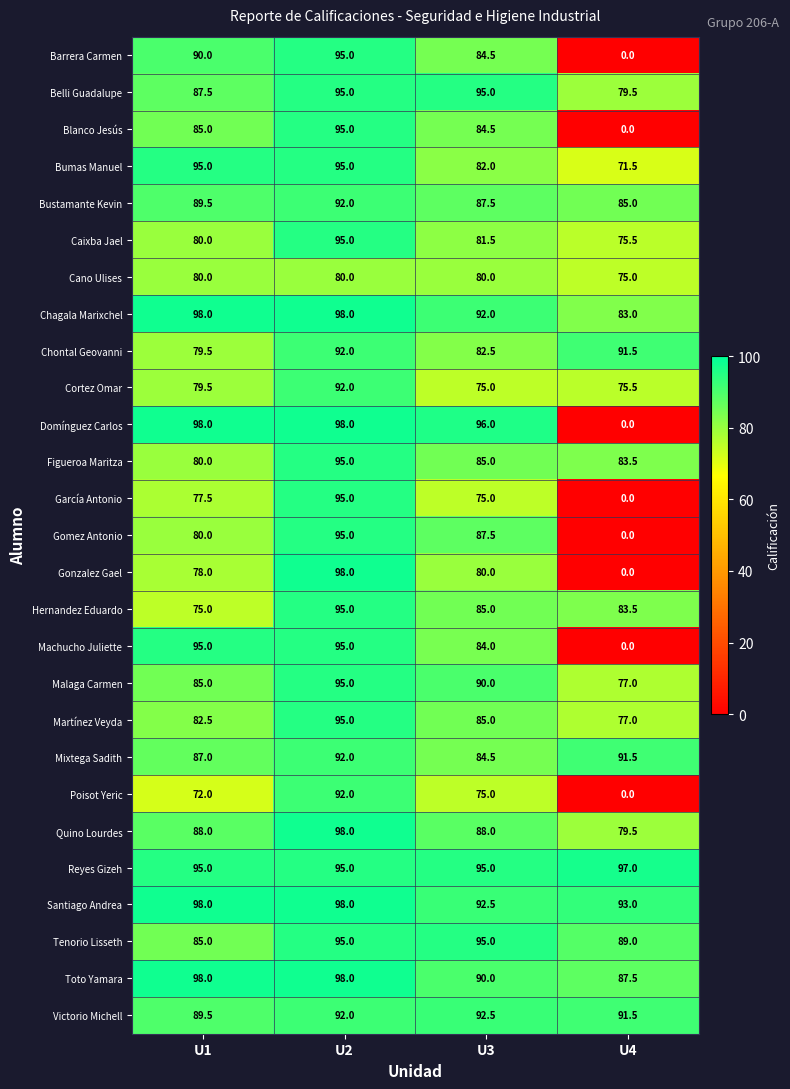

The value of Cano Ulises at U4 is 37.4. True or false?

False